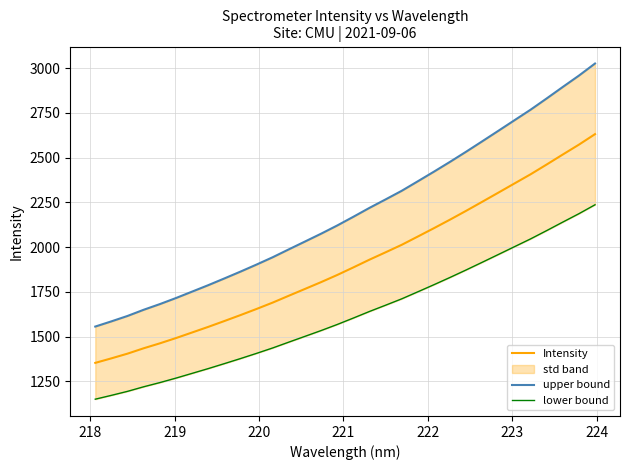

What is the value of the Intensity point at the 26th from the left?

2304.2